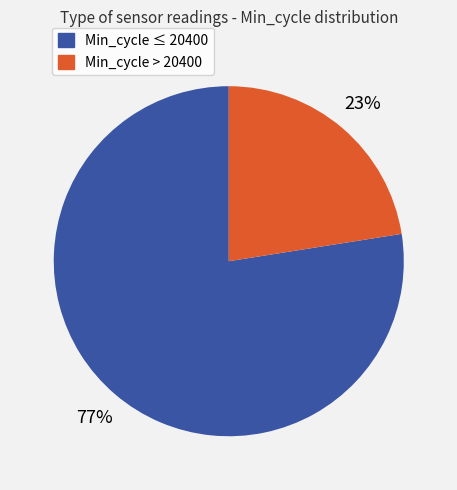

To the nearest percent, what is the average slice percentage?

50%